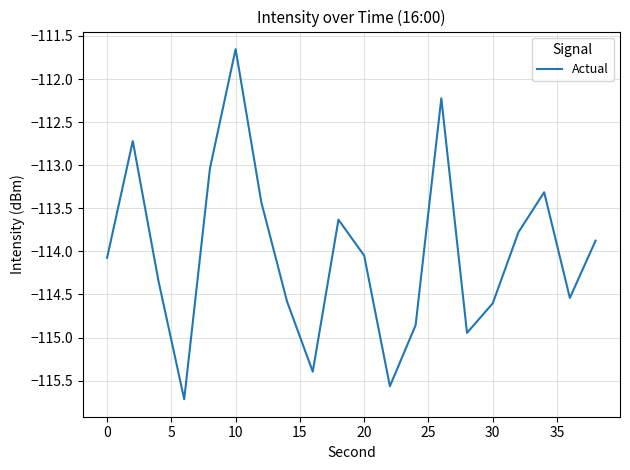

What is the minimum value shown in the chart?

-115.7